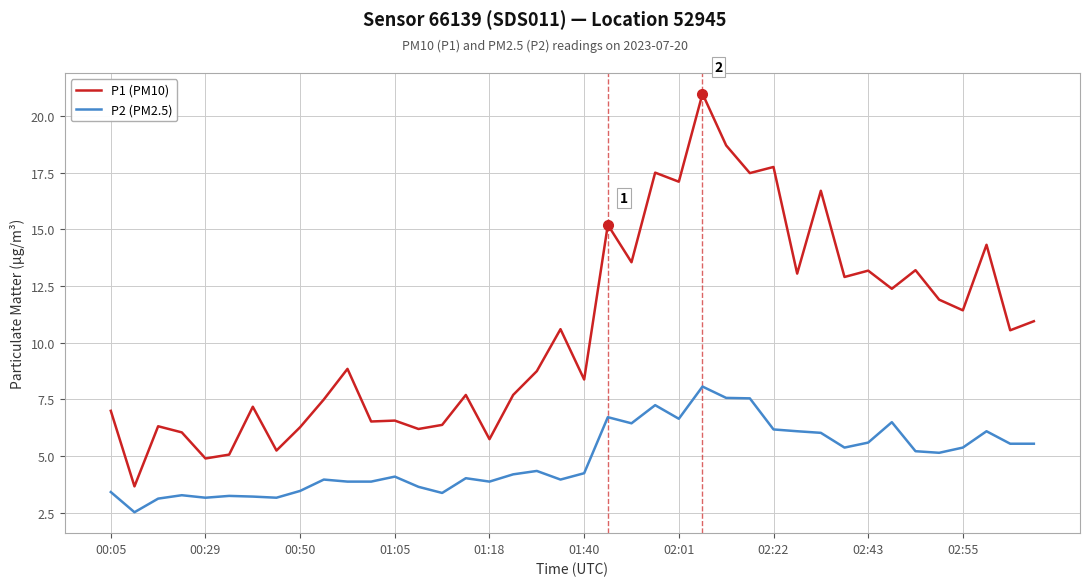

What is the lowest value of the P2 (PM2.5) series?

2.5